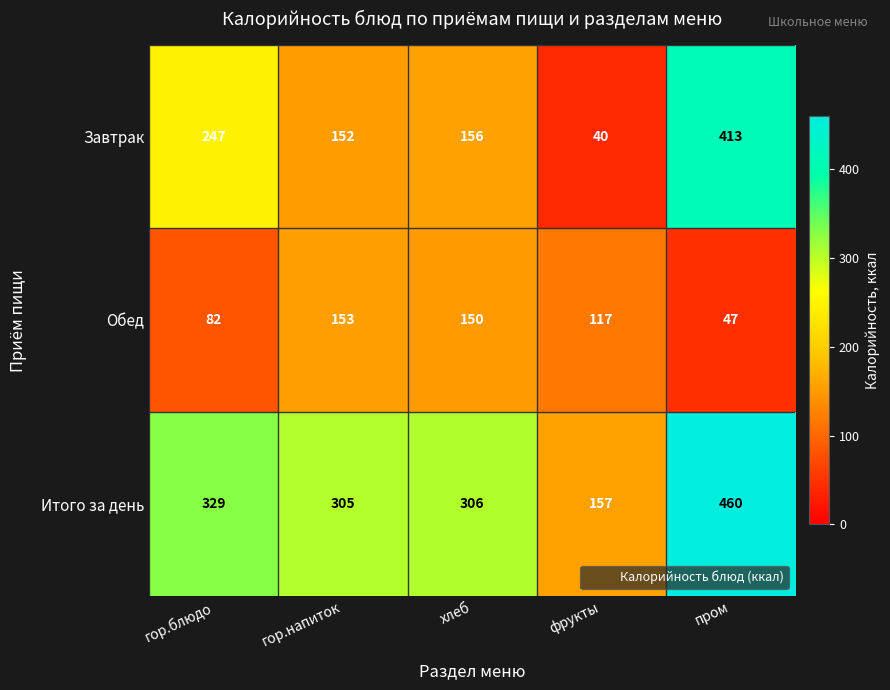

What is the smallest value displayed?

40